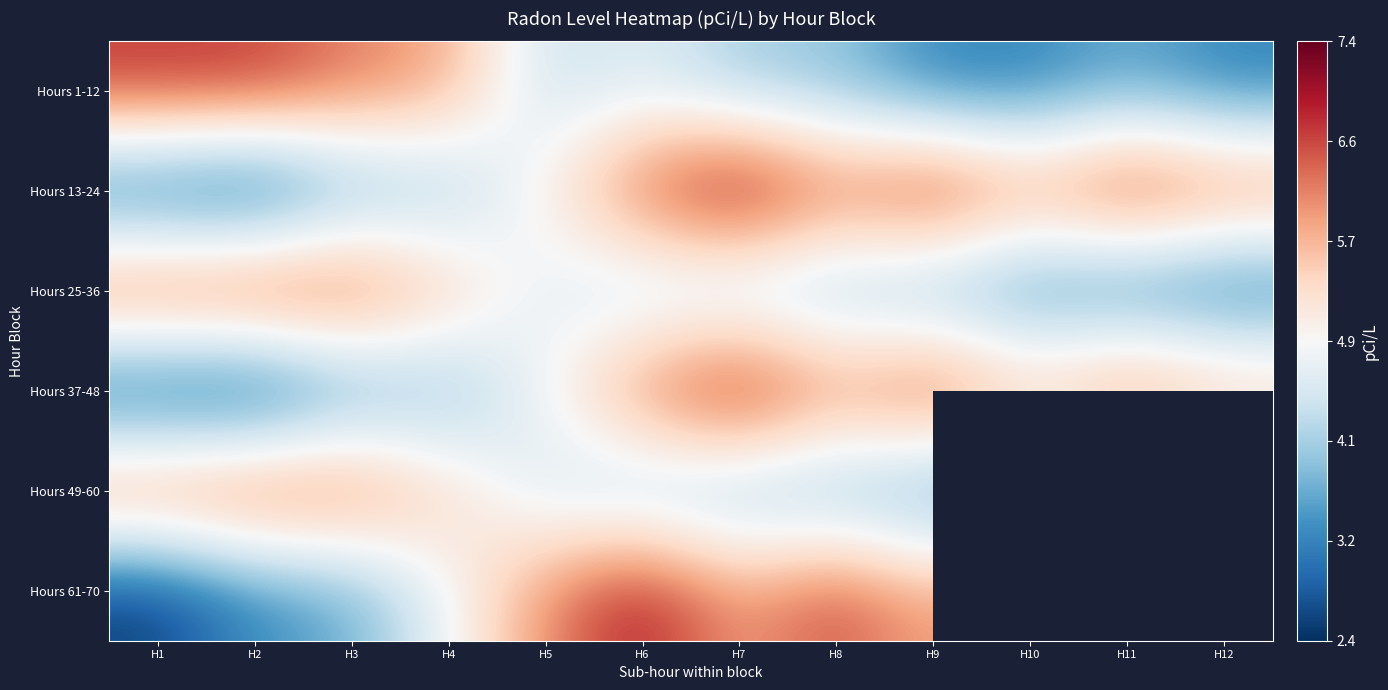

Between H7 and H5, which is larger?

H5